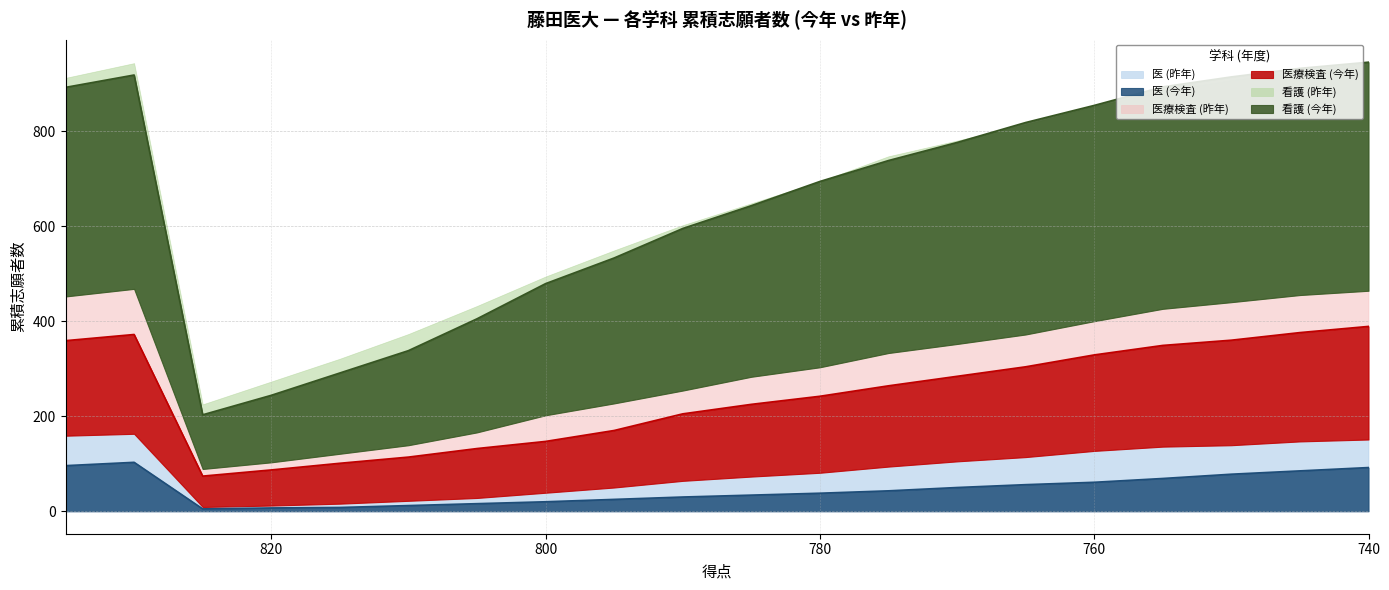

Rank the categories by 医療検査 (昨年) value from lowest to highest.

825, 820, 815, 810, 805, 800, 795, 790, 785, 780, 775, 770, 765, 760, 755, 835, 750, 830, 745, 740